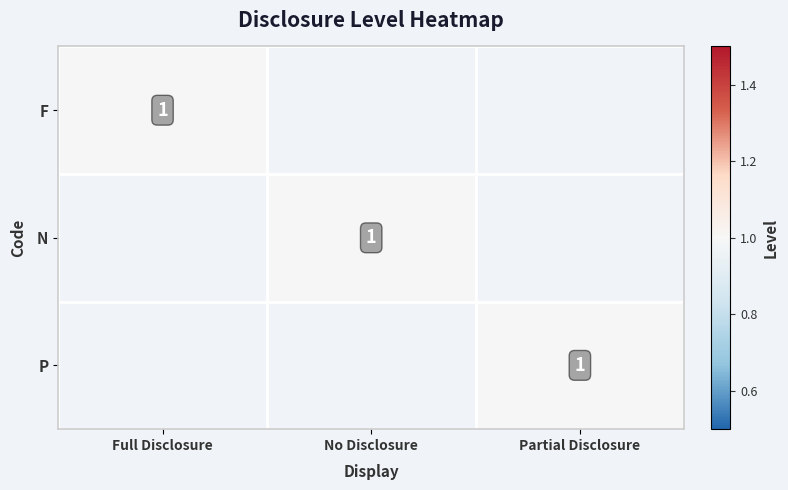

At which label does P reach its peak?

Partial Disclosure